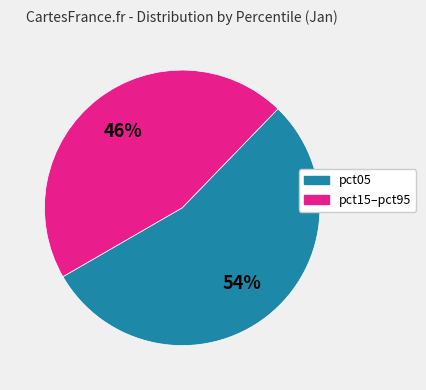

Does any single category account for the majority?

Yes